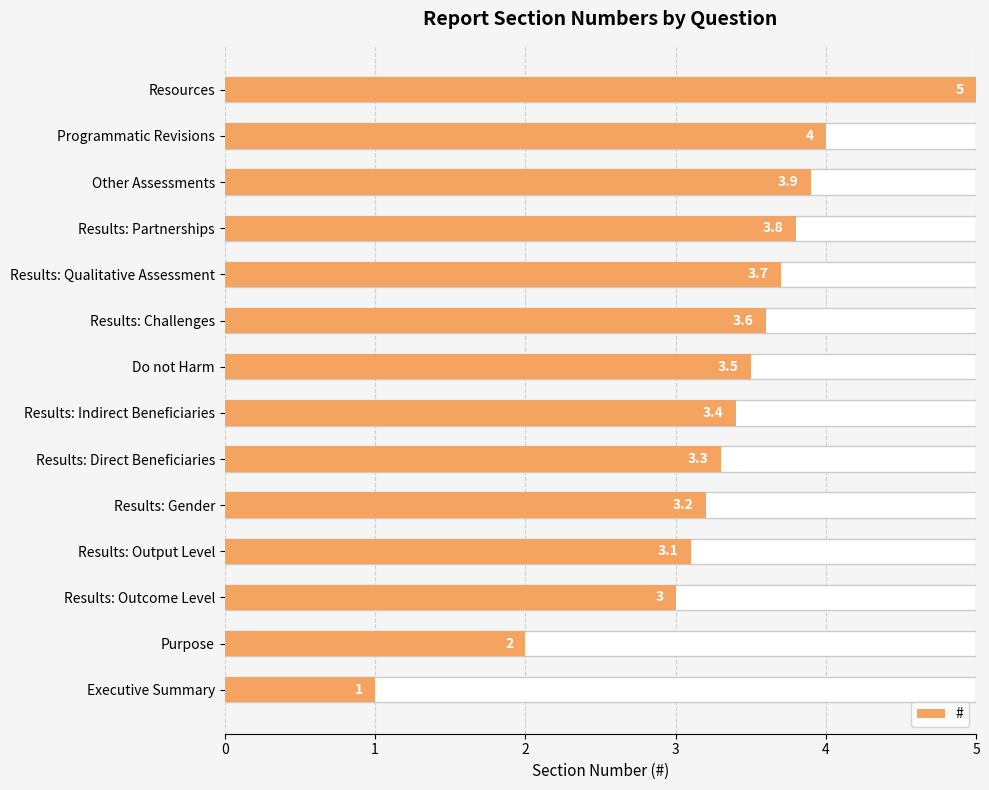

The value at Programmatic Revisions is 6.5. True or false?

False